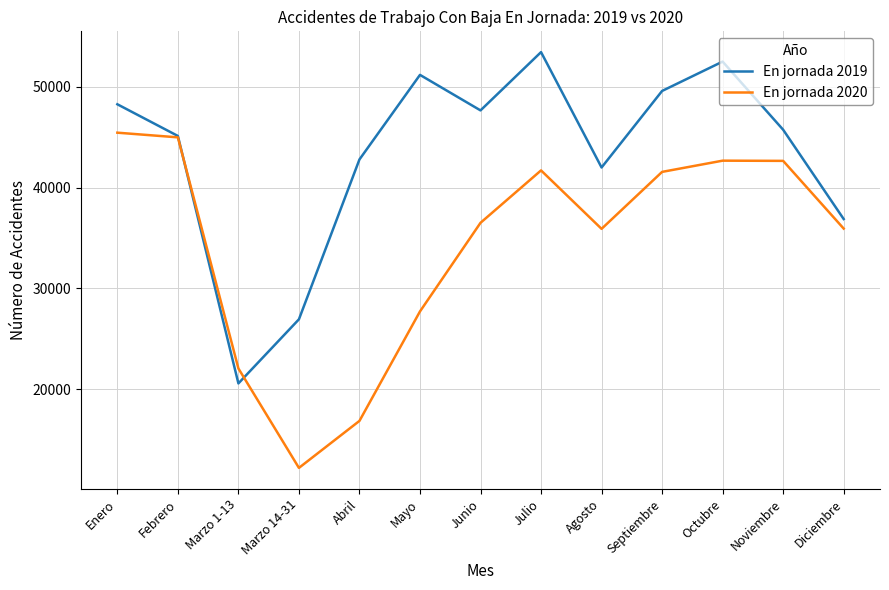

What is the total value across all series at Julio?

95164